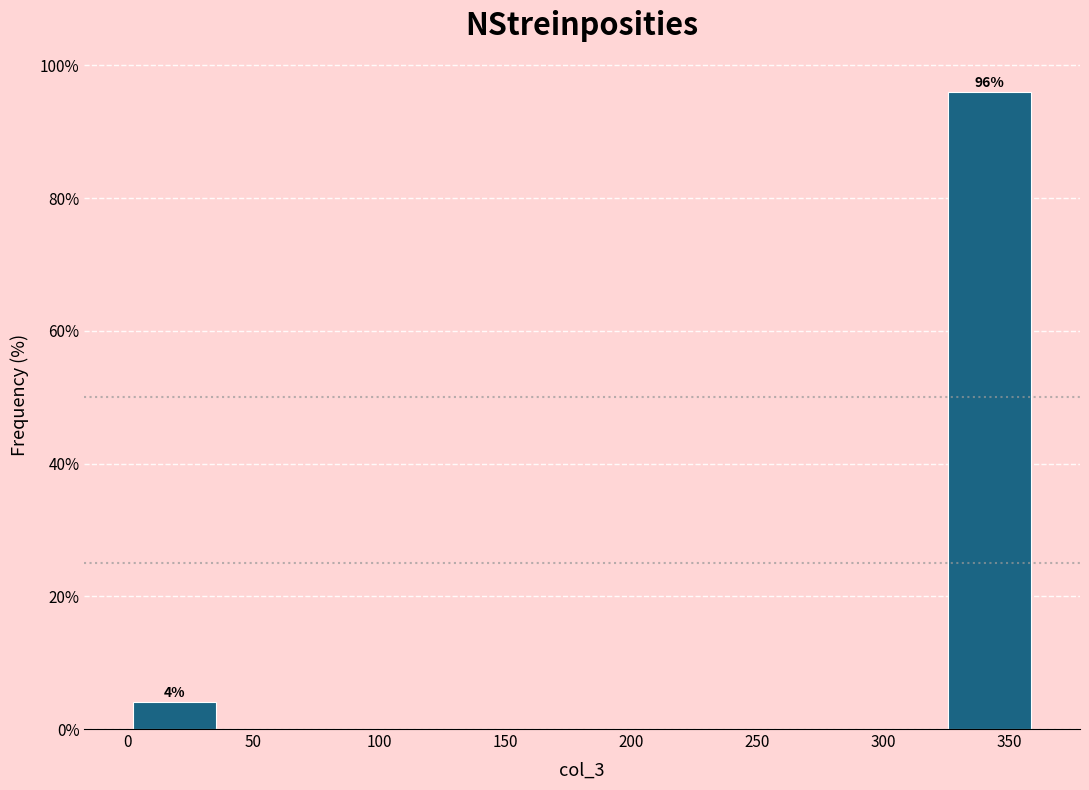

Which range on the x-axis has the tallest bar?

325 to 360